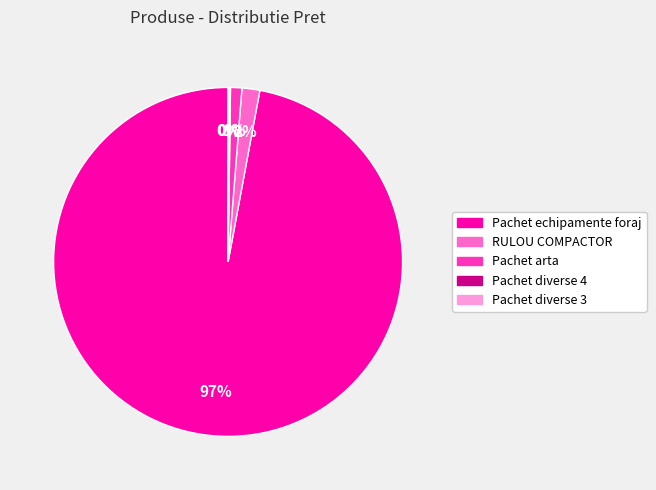

Which category has the biggest portion of the pie?

Pachet echipamente foraj